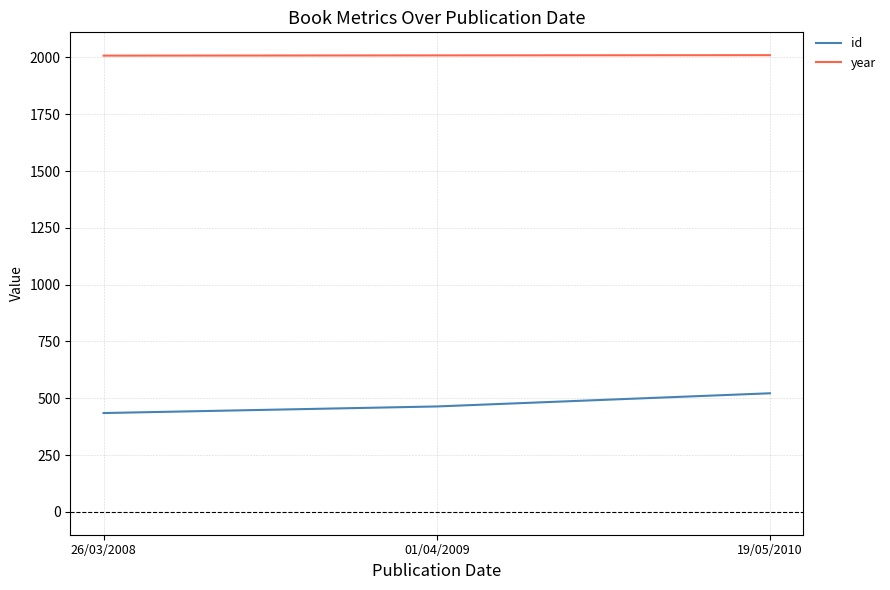

Count the id values in the range 435 to 522.

3